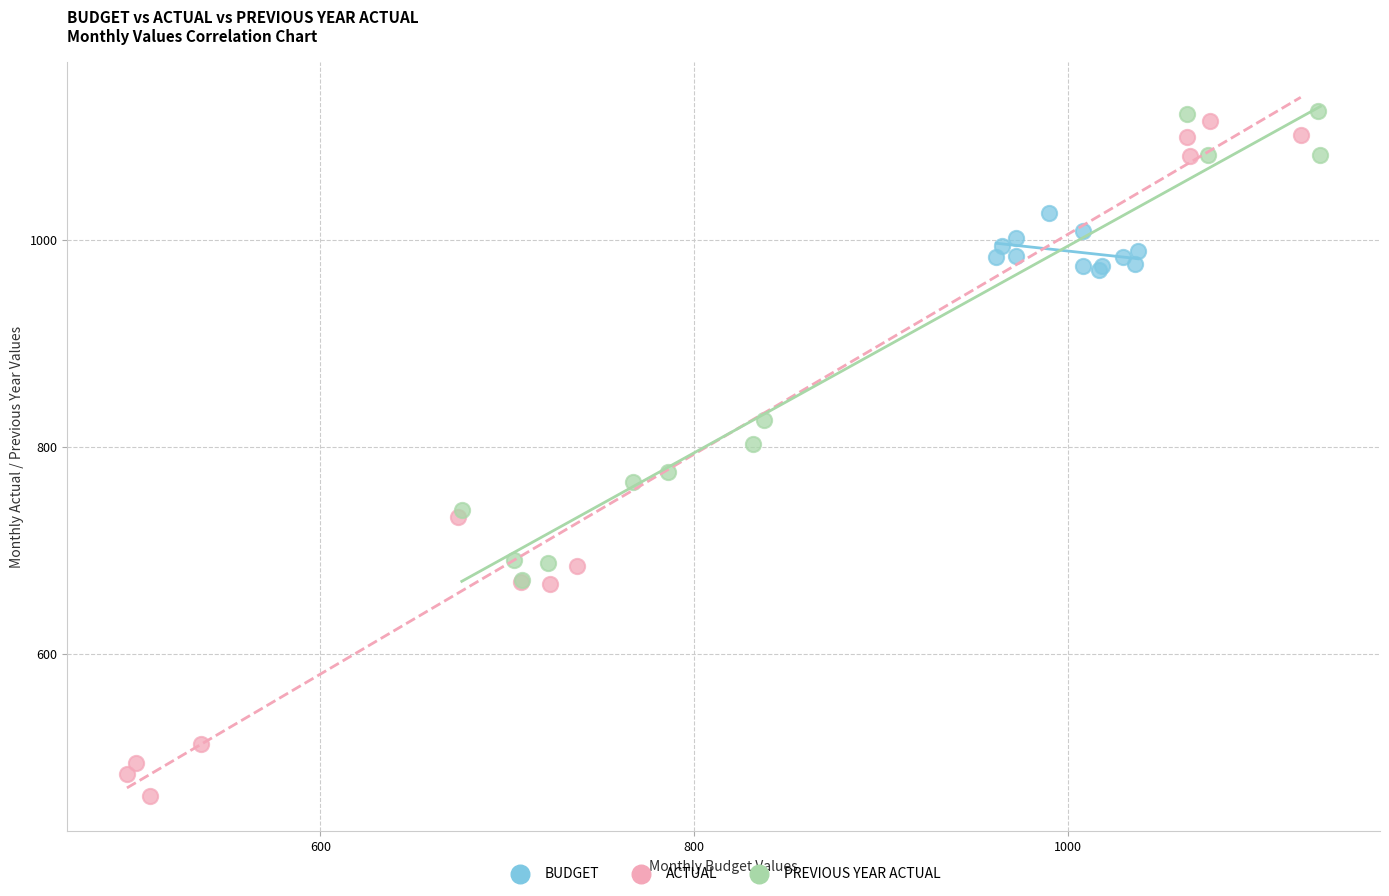

What are all the series names shown in the legend?

BUDGET, ACTUAL, PREVIOUS YEAR ACTUAL